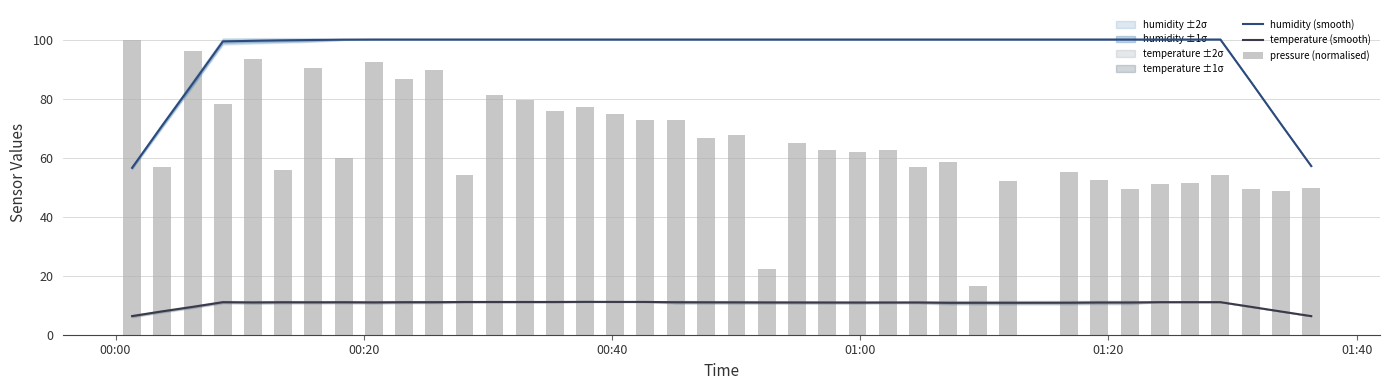

What is the average value of the humidity (smooth) series?

95.6